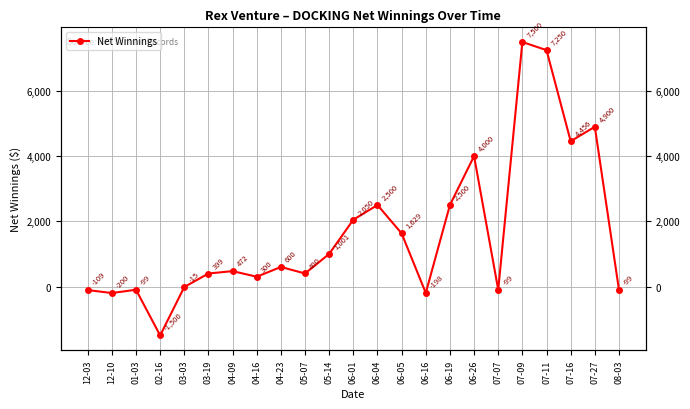

List the labels in order of value, largest first.

07-09, 07-11, 07-27, 07-16, 06-26, 06-04, 06-19, 06-01, 06-05, 05-14, 04-23, 04-09, 05-07, 03-19, 04-16, 03-03, 01-03, 07-07, 08-03, 12-03, 06-16, 12-10, 02-16